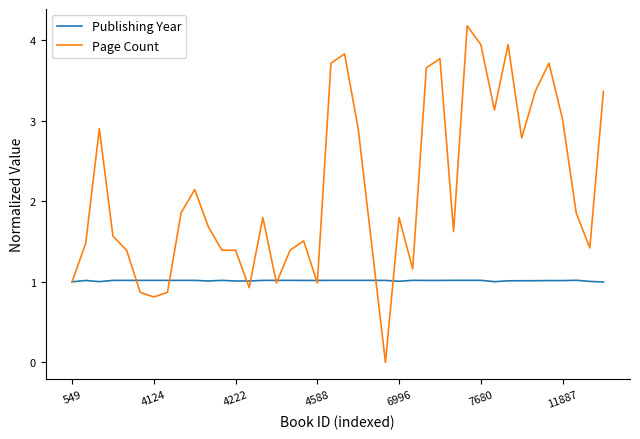

Which series has the largest total across all categories?

Page Count